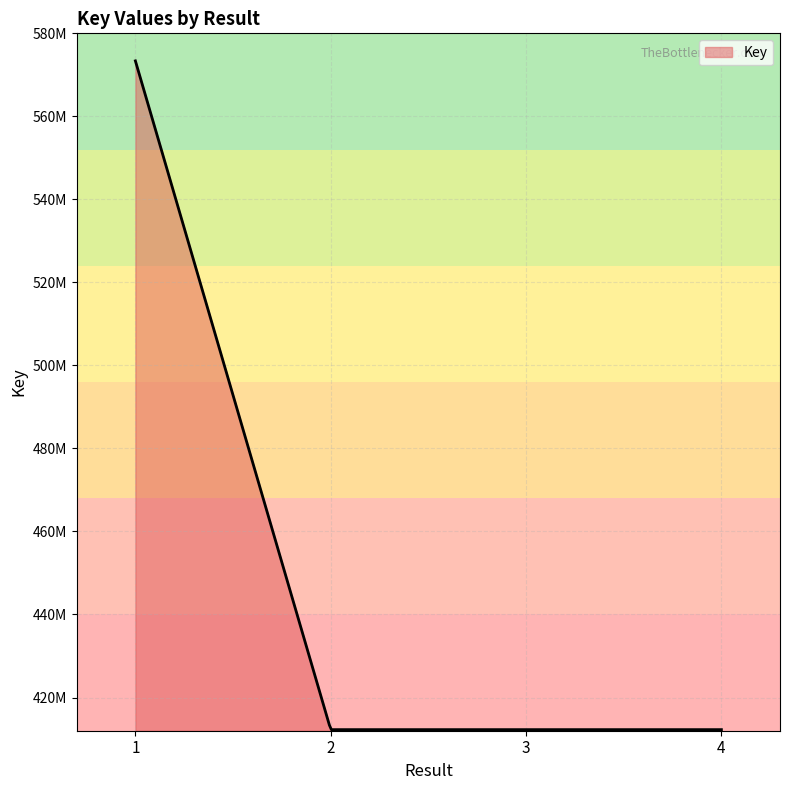

Does the chart display data point markers on the line(s)?

No